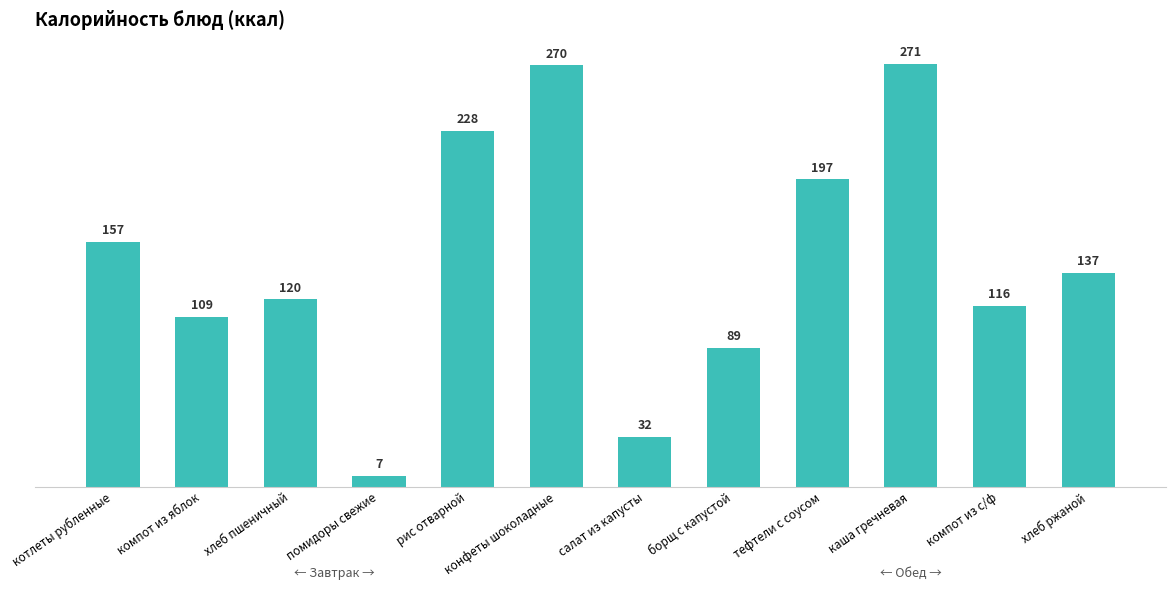

True or false: the data shows 142.7 at конфеты шоколадные.

False